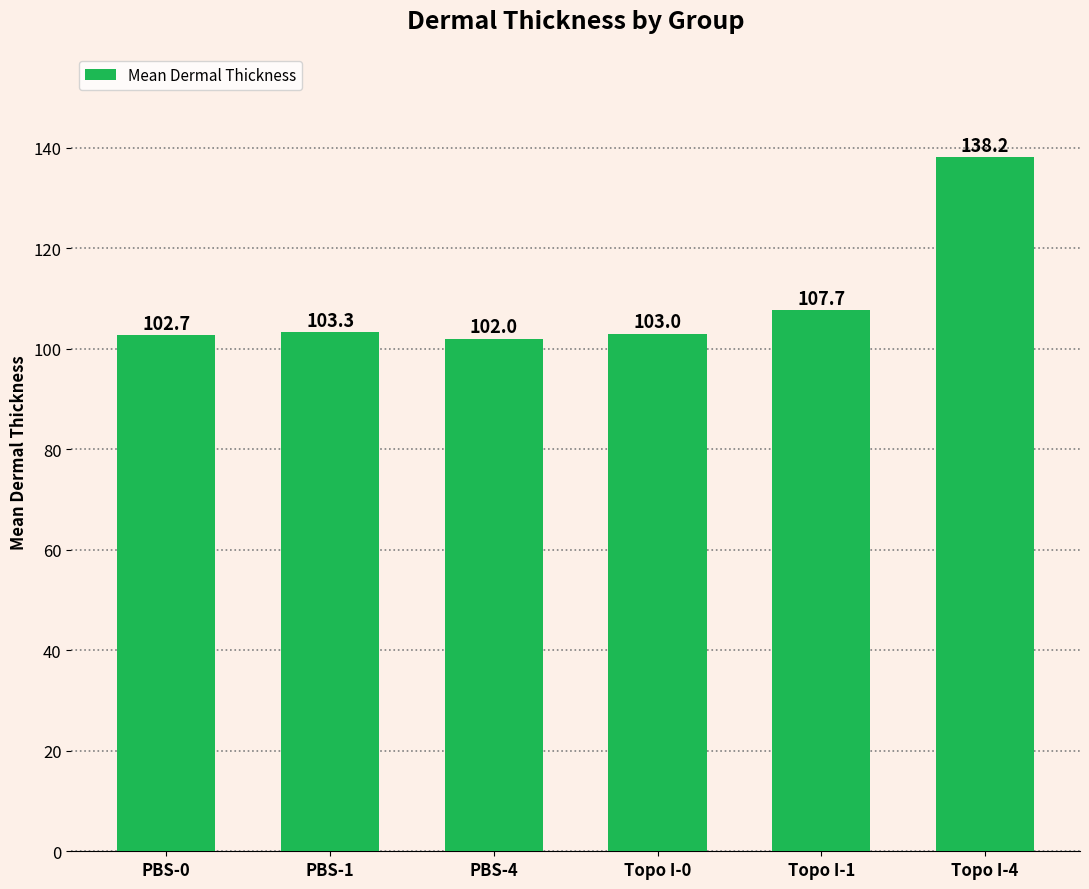

Reading right to left, transcribe all the data shown in this chart.

138.2	107.7	103.0	102.0	103.3	102.7